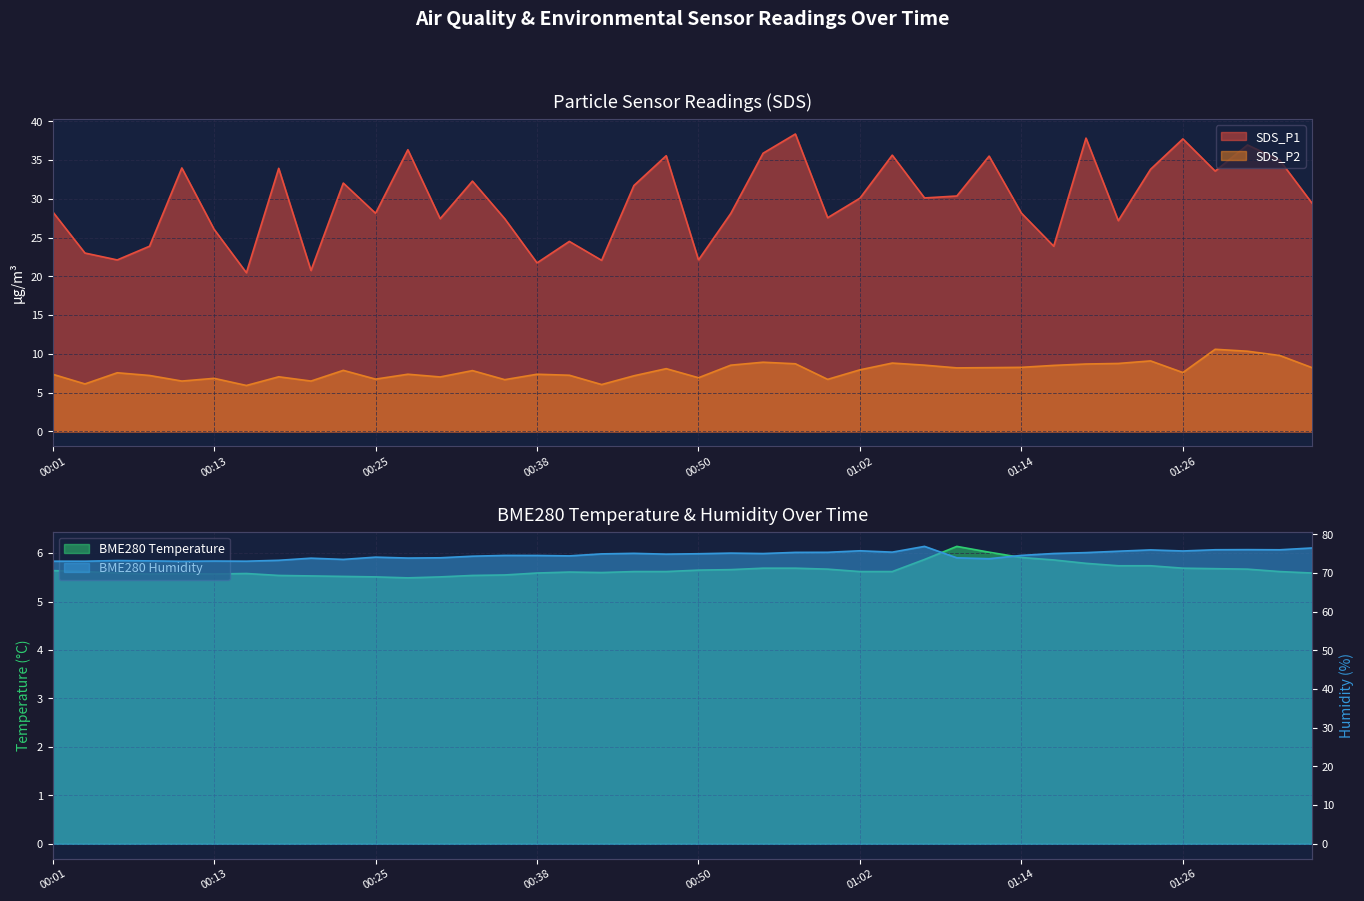

Between 00:21 and 00:47, which series saw the biggest shift?

SDS_P1